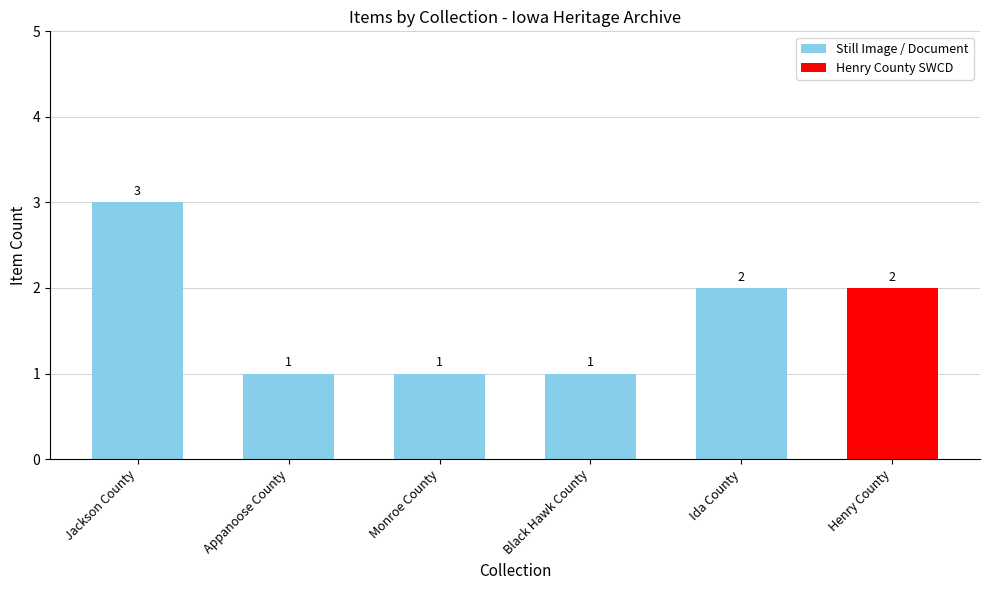

The chart shows a value of 1 at Monroe County. True or false?

True